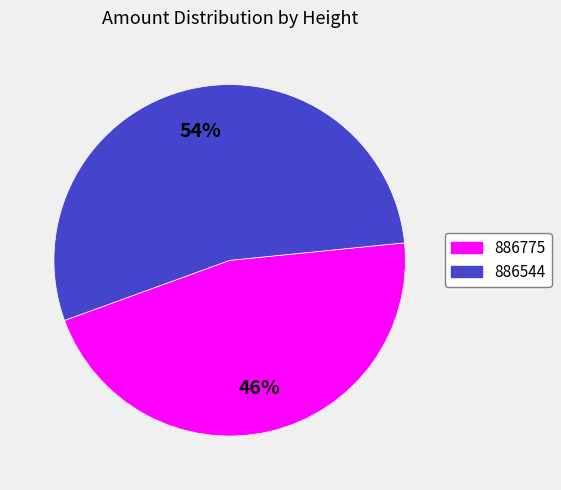

Which has a higher value, 886775 or 886544?

886544